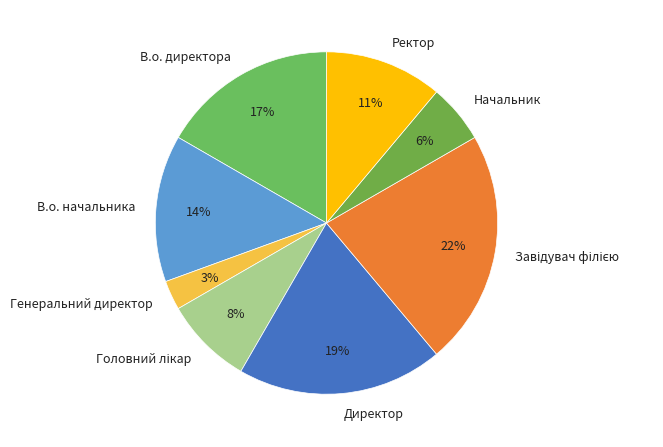

Is the sum of Директор and Ректор greater than half?

No